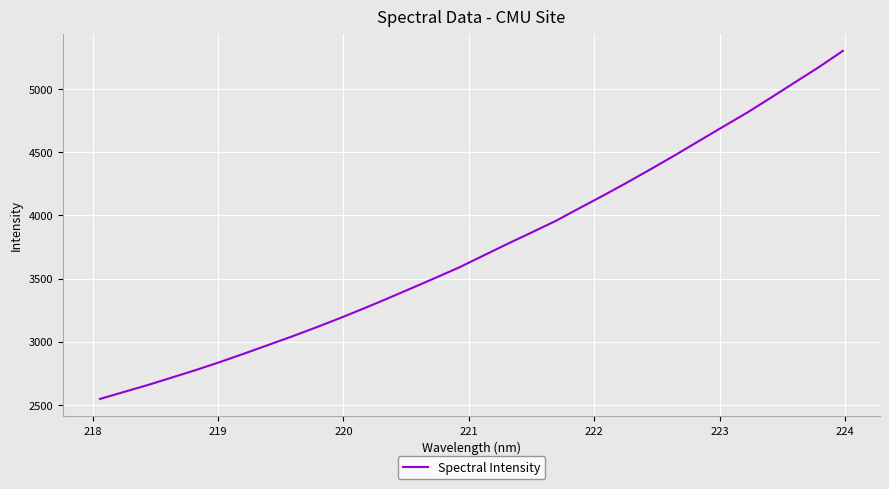

How many distinct data groups are displayed?

1